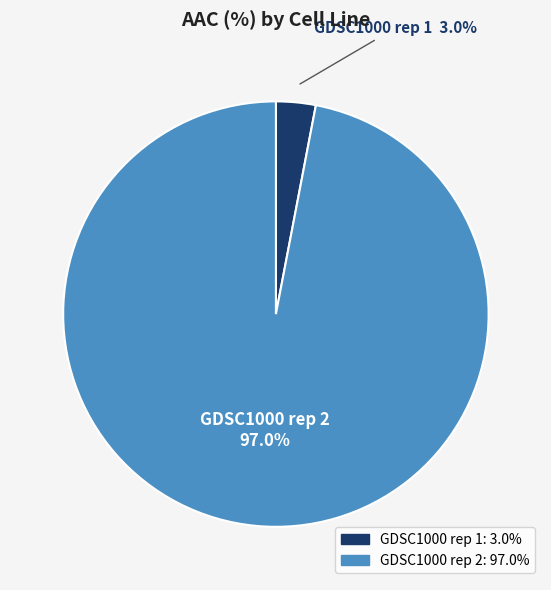

Rank the categories by value from lowest to highest.

GDSC1000 rep 1, GDSC1000 rep 2